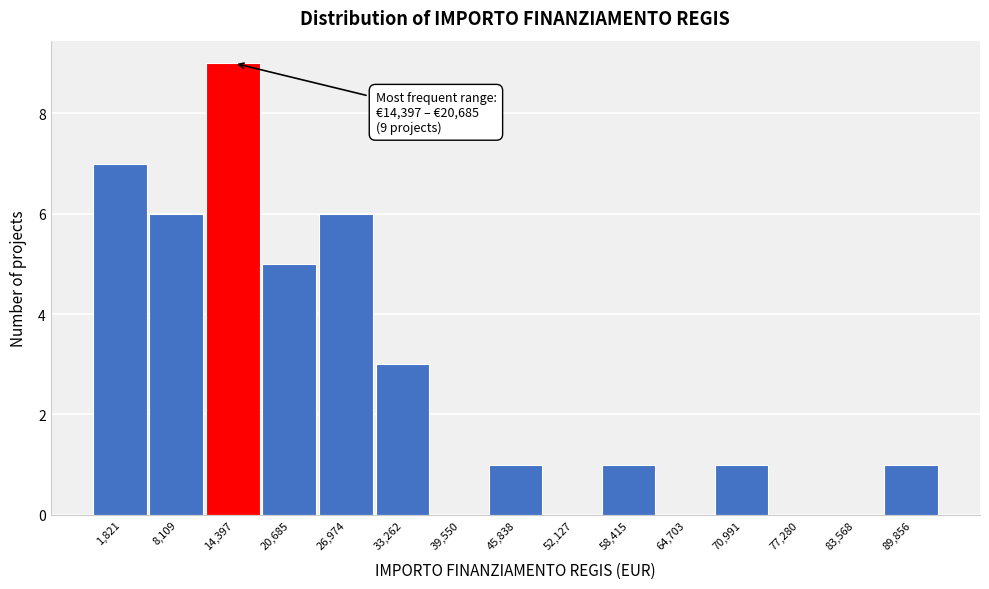

Reading right to left, transcribe all the data shown in this chart.

89,856=1	83,568=0	77,280=0	70,991=1	64,703=0	58,415=1	52,127=0	45,838=1	39,550=0	33,262=3	26,974=6	20,685=5	14,397=9	8,109=6	1,821=7